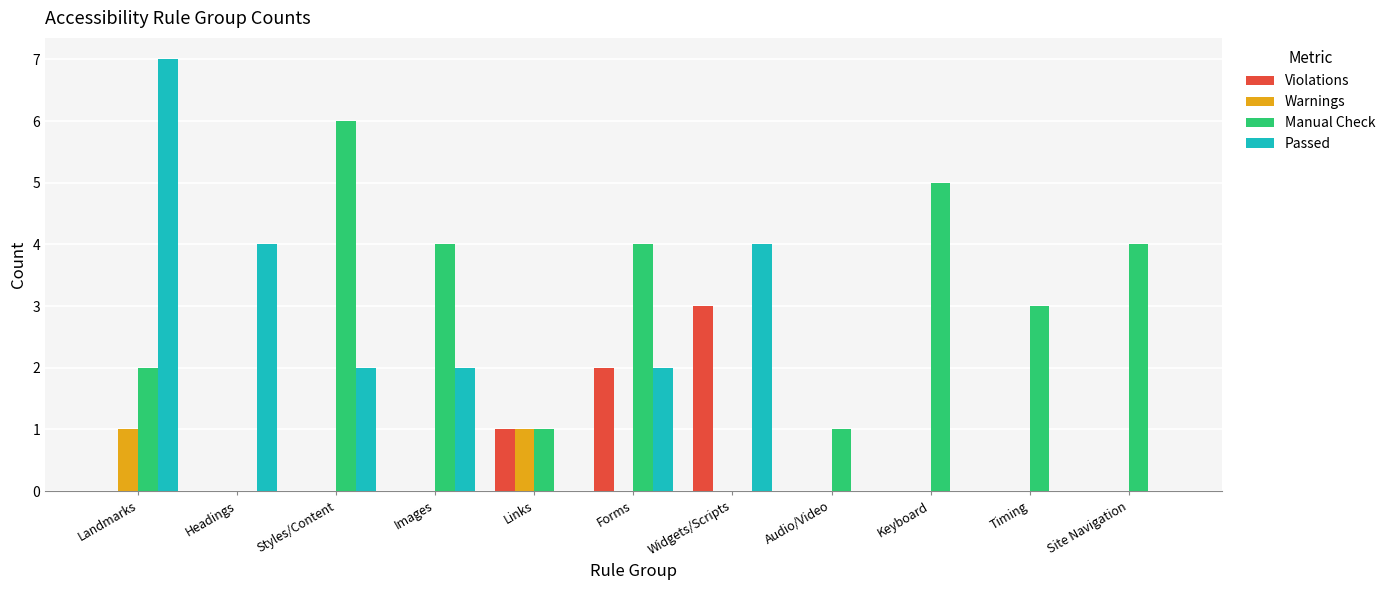

Which series has the widest spread of values?

Passed